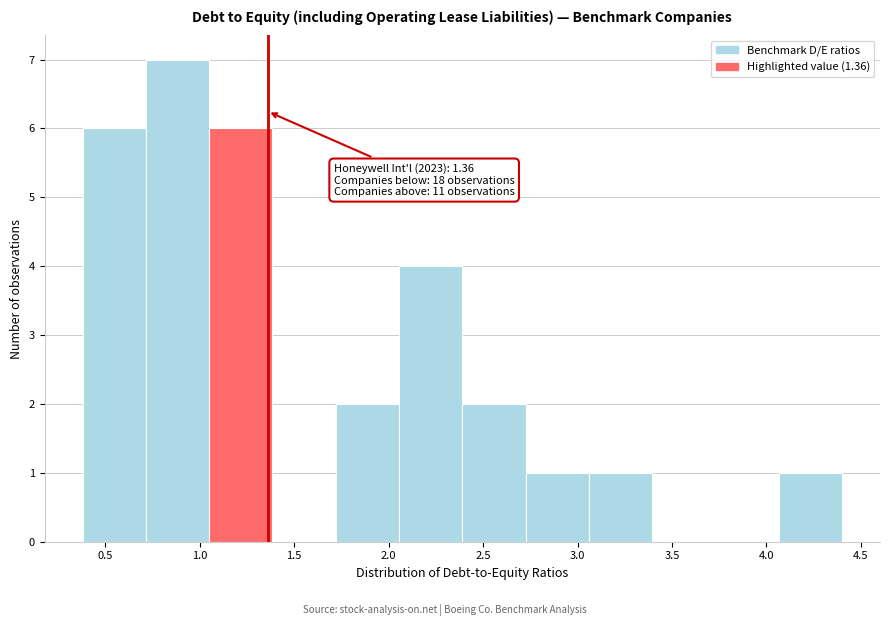

Which range on the x-axis has the tallest bar?

0.715 to 1.050